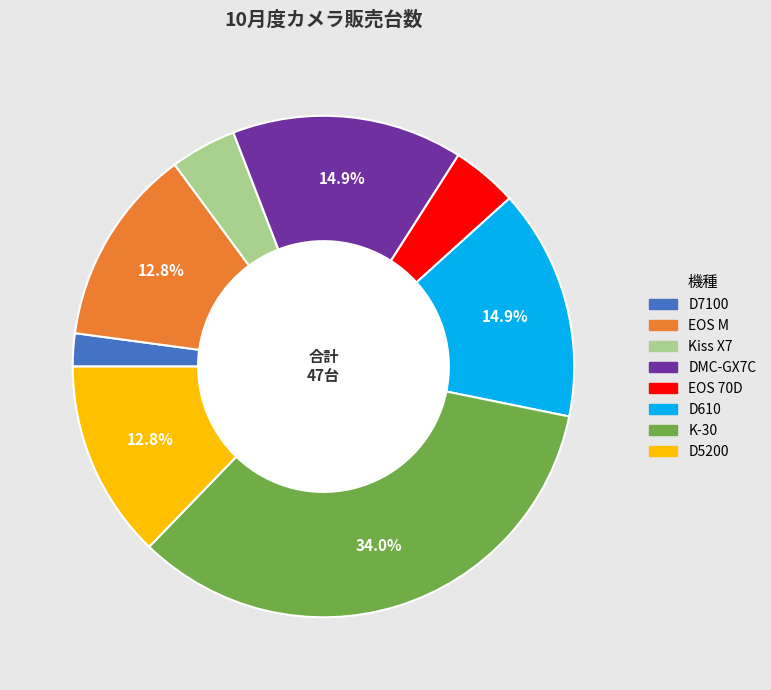

To the nearest percent, what is the average slice percentage?

12%